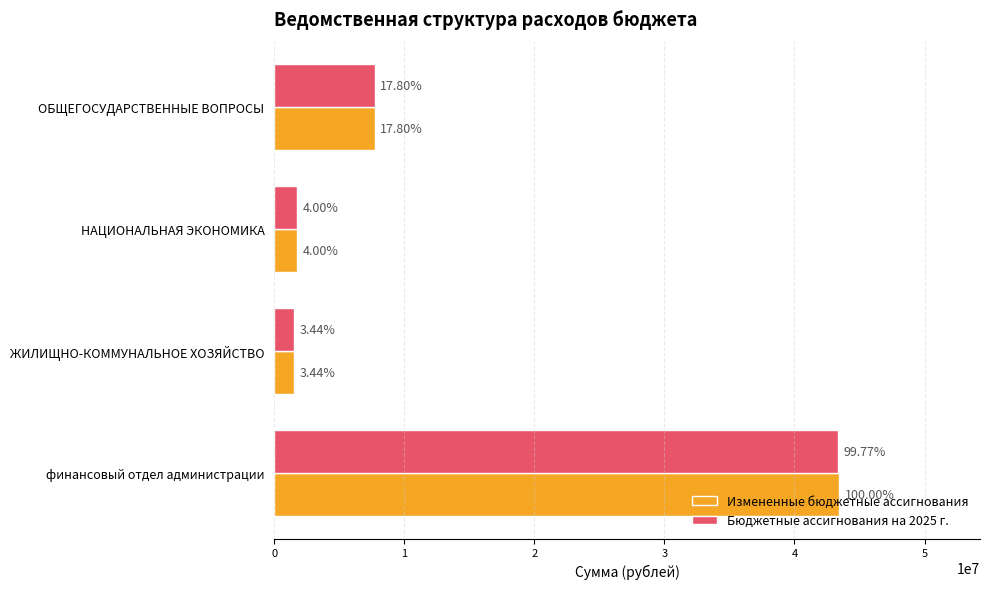

What are all the series names shown in the legend?

Измененные бюджетные ассигнования, Бюджетные ассигнования на 2025 г.